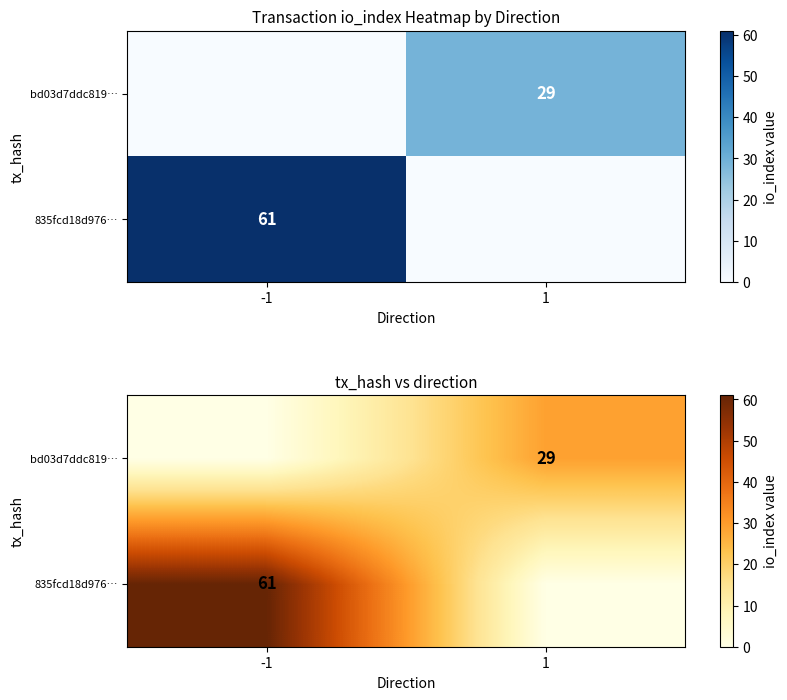

Rank the series by their maximum value, from lowest to highest.

bd03d7ddc819…, 835fcd18d976…